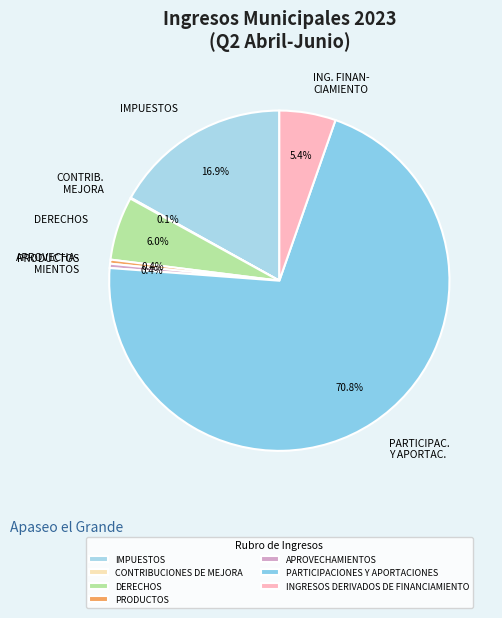

Rank the categories by value from lowest to highest.

CONTRIBUCIONES DE MEJORA, PRODUCTOS, APROVECHAMIENTOS, INGRESOS DERIVADOS DE FINANCIAMIENTO, DERECHOS, IMPUESTOS, PARTICIPACIONES Y APORTACIONES